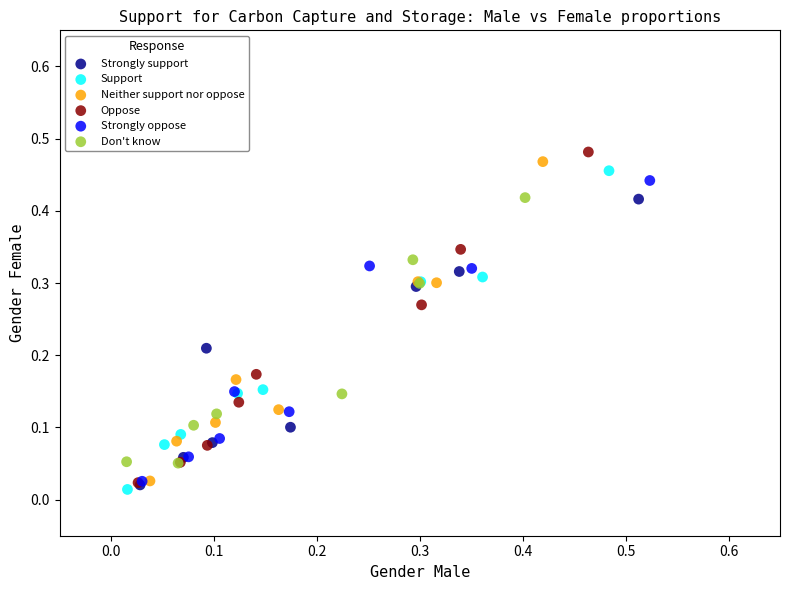

Which series has the largest Y range (max minus min)?

Oppose